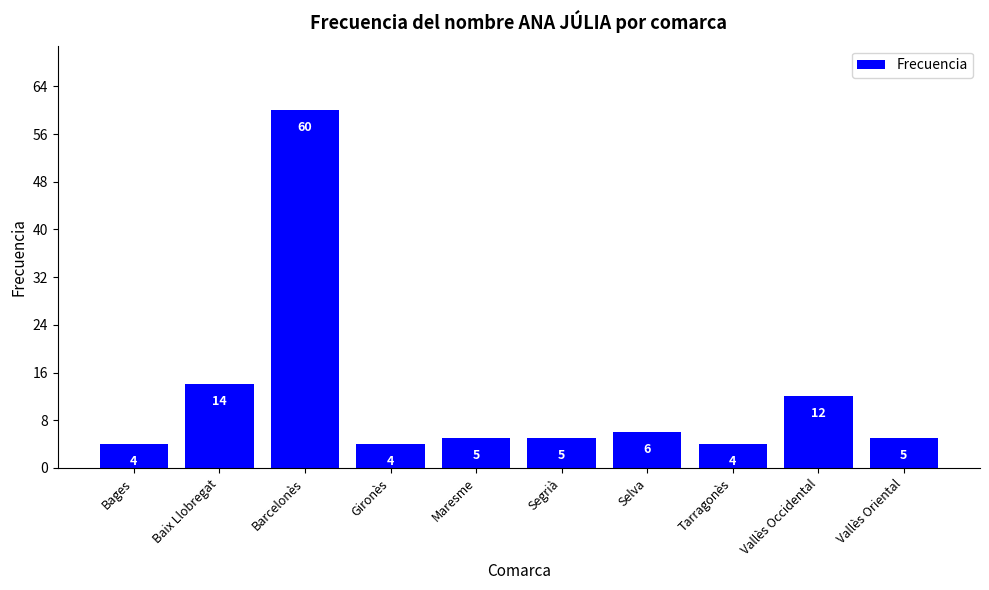

Reading left to right, transcribe all the data shown in this chart.

4	14	60	4	5	5	6	4	12	5